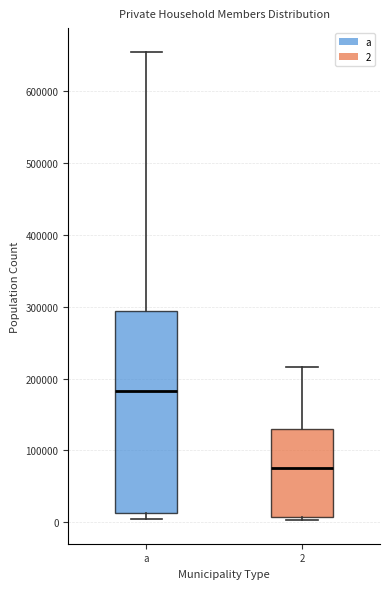

Reading left to right, transcribe this box plot: for each box, give where its median line is, the range the box spans, and where its two whiskers end, as read against the y-axis. The values are not printed on the chart, so give them approximately, as read against the axis.

a: median 180000, box 10000 to 290000, whiskers 0 to 650000
2: median 80000, box 10000 to 130000, whiskers 0 to 220000